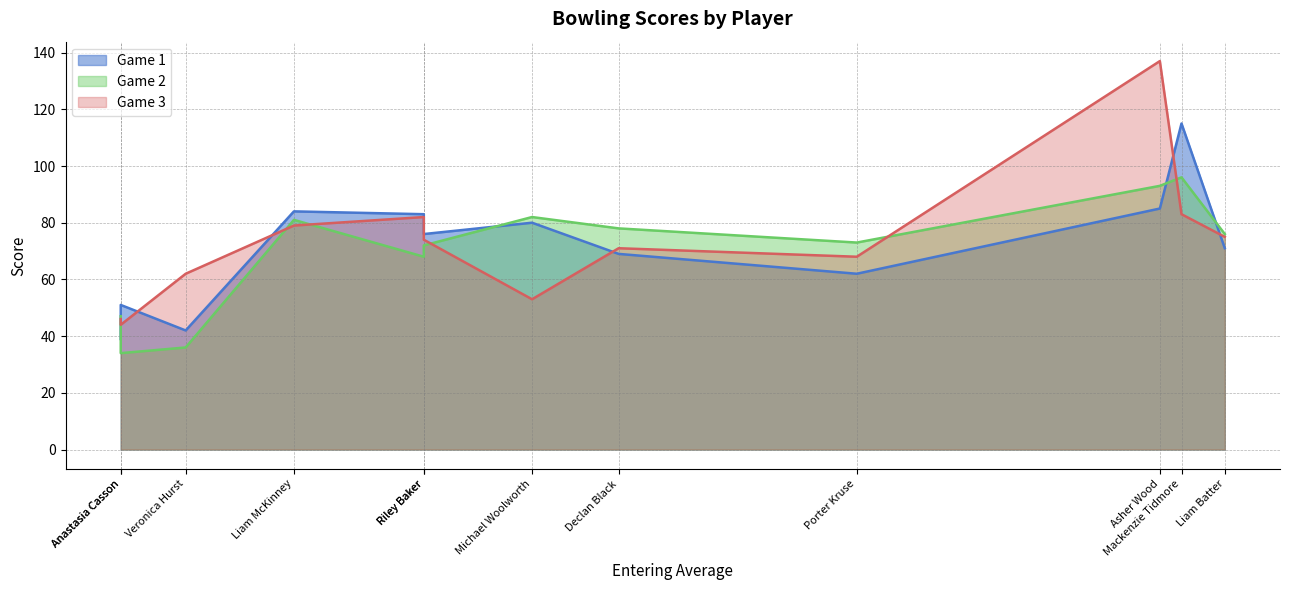

What is the sum of all Game 2 values?

836